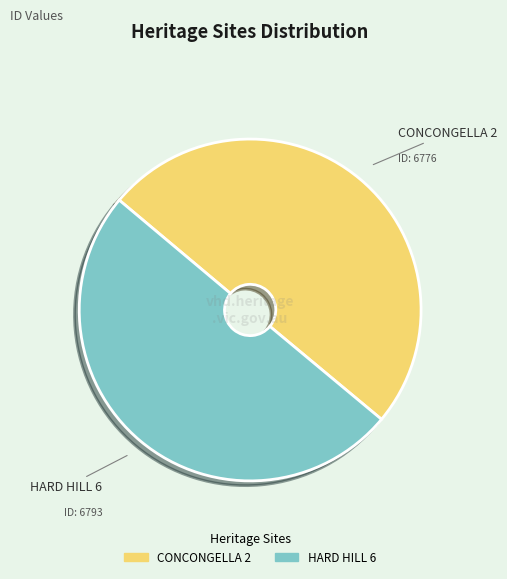

What is the ratio of the value at HARD HILL 6 to the value at CONCONGELLA 2?

1.0